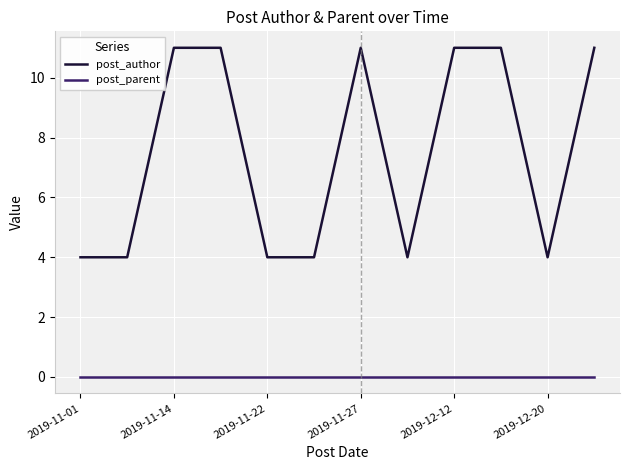

What is the greatest value displayed?

11